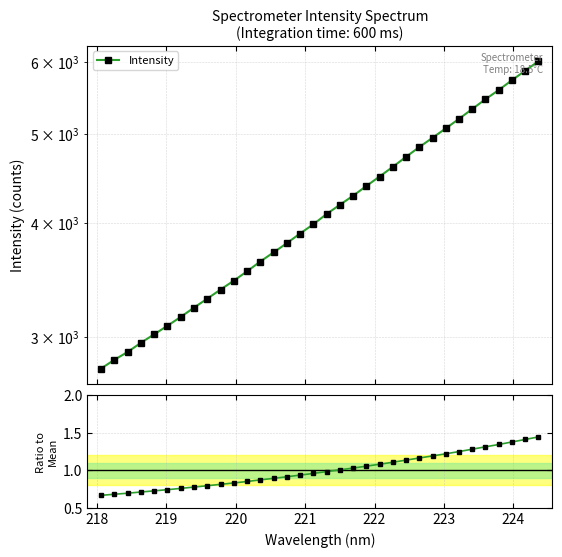

True or false: Ratio to Mean has more than 1 interior local peaks.

False